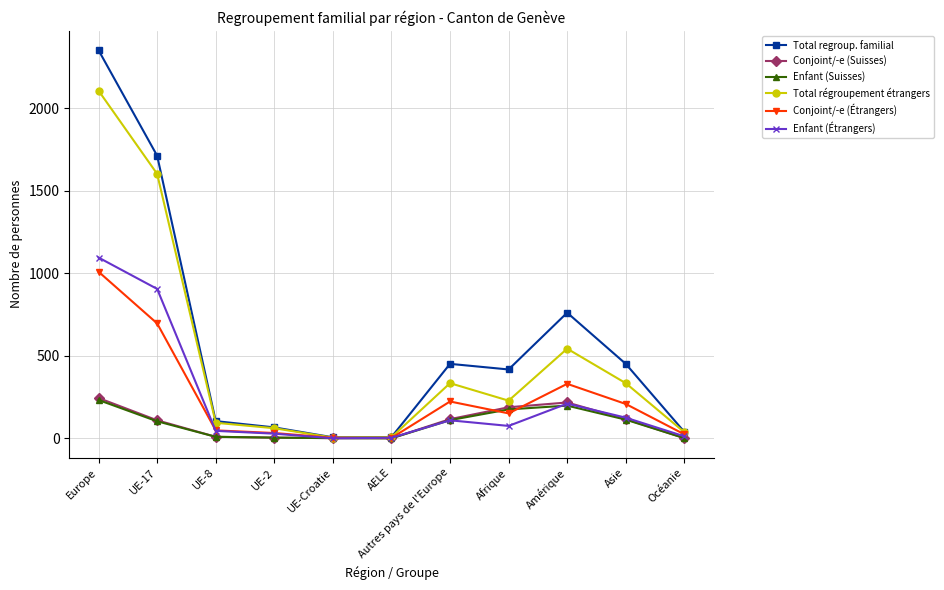

Is it true that Total regroup. familial equals 452 at Autres pays de l'Europe?

True